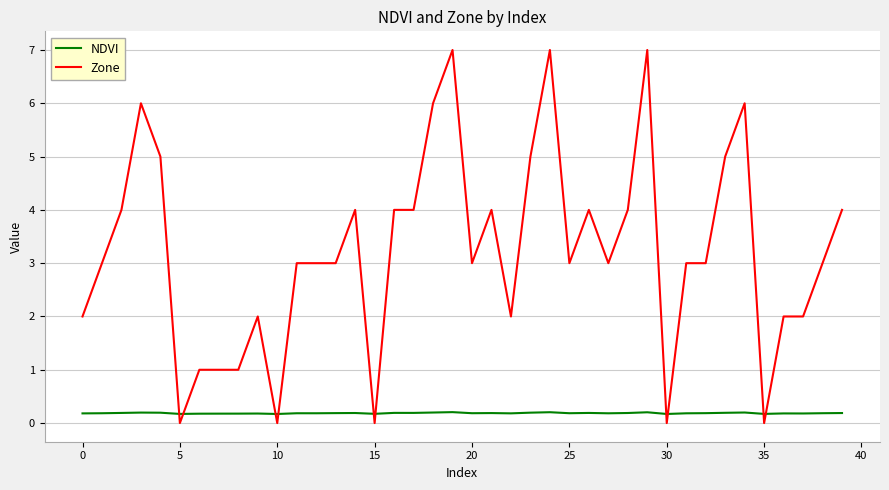

Which series has the widest spread of values?

Zone